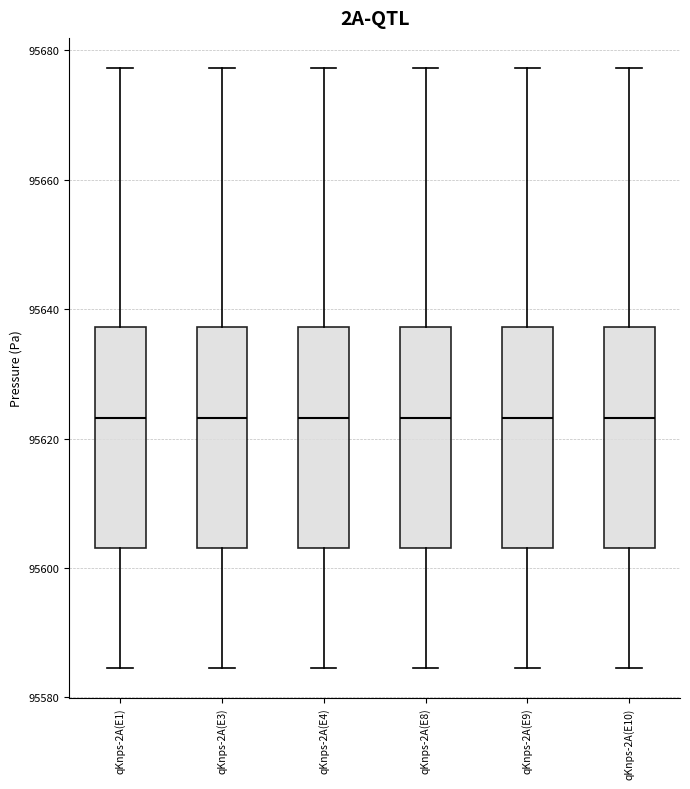

Reading left to right, read every box against the y-axis: the position of its median line, the range the box covers, and the ends of its whiskers. The values are not printed on the chart, so give them approximately, as read against the axis.

qKnps-2A(E1): median 95624, box 95604 to 95638, whiskers 95584 to 95678
qKnps-2A(E3): median 95624, box 95604 to 95638, whiskers 95584 to 95678
qKnps-2A(E4): median 95624, box 95604 to 95638, whiskers 95584 to 95678
qKnps-2A(E8): median 95624, box 95604 to 95638, whiskers 95584 to 95678
qKnps-2A(E9): median 95624, box 95604 to 95638, whiskers 95584 to 95678
qKnps-2A(E10): median 95624, box 95604 to 95638, whiskers 95584 to 95678